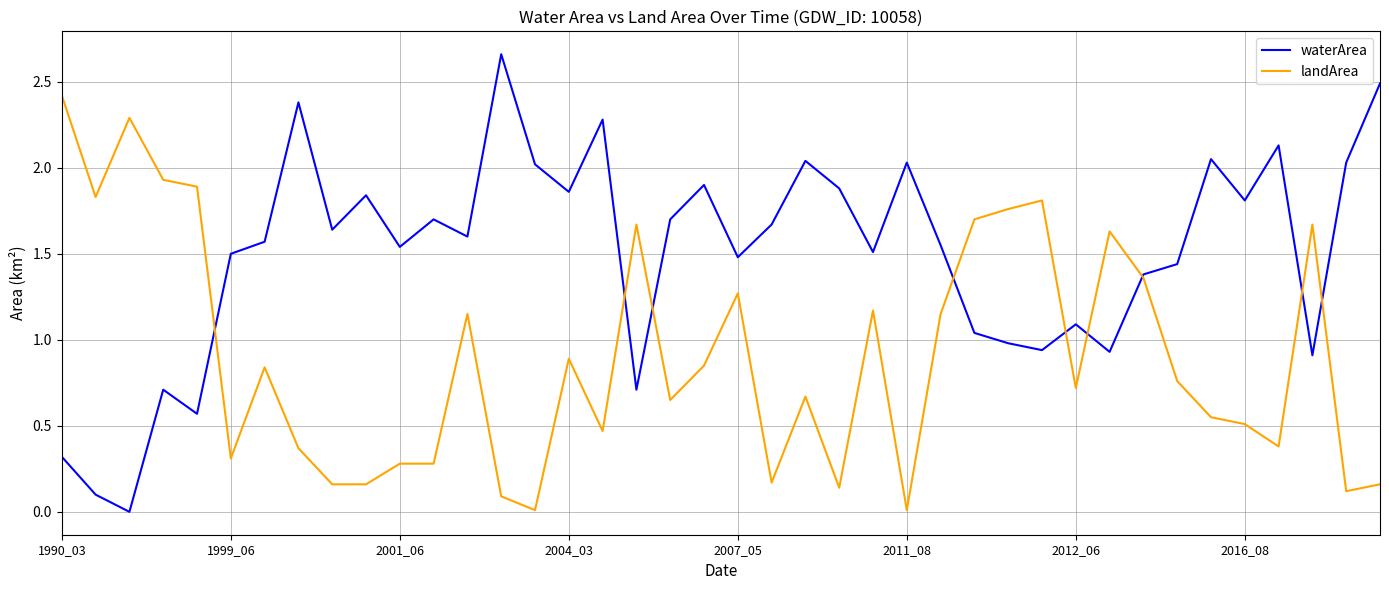

Which series has the largest total across all categories?

waterArea